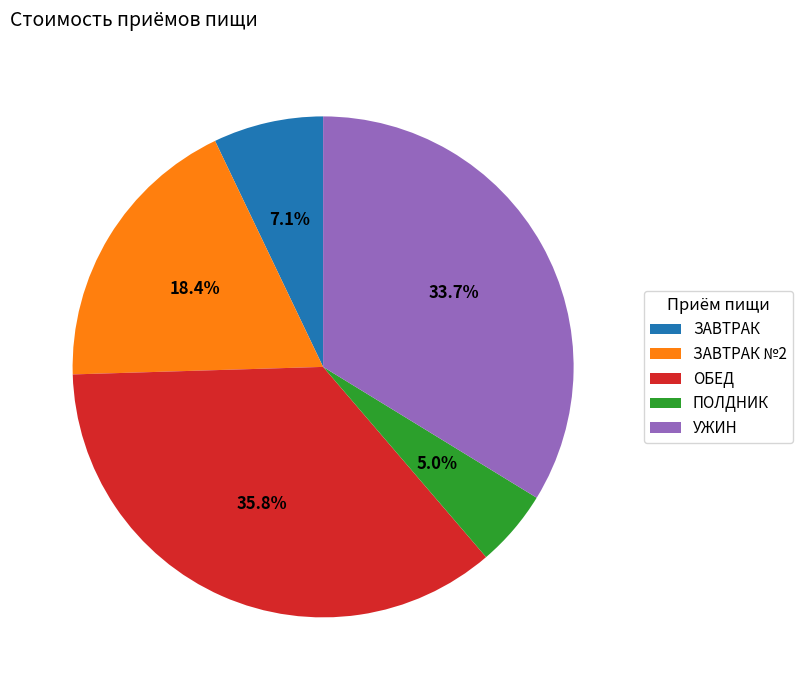

The УЖИН slice represents 48% of the pie. True or false?

False